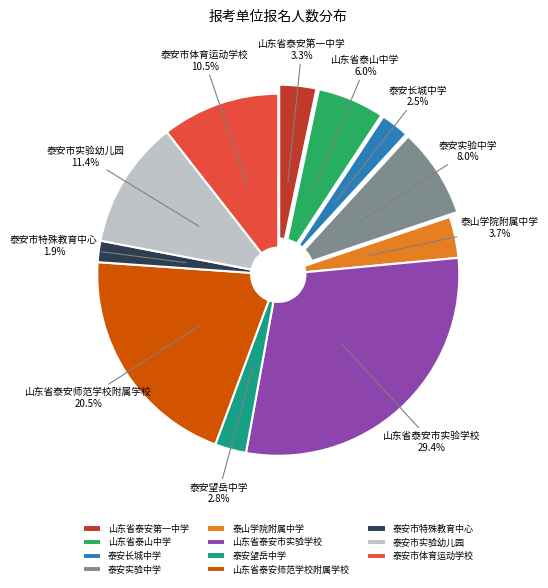

True or false: 泰安望岳中学 accounts for 3% of the total.

True